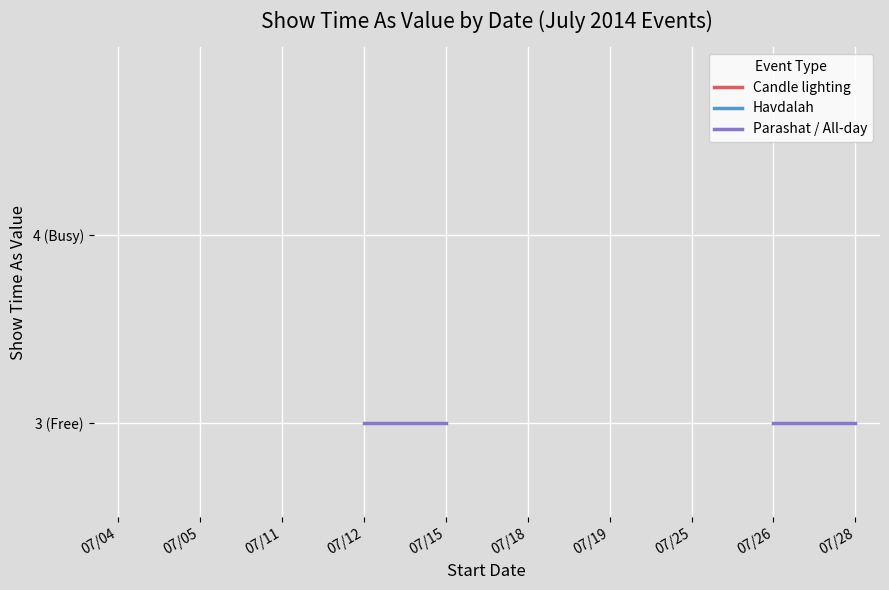

What are all the series names shown in the legend?

Candle lighting, Havdalah, Parashat / All-day